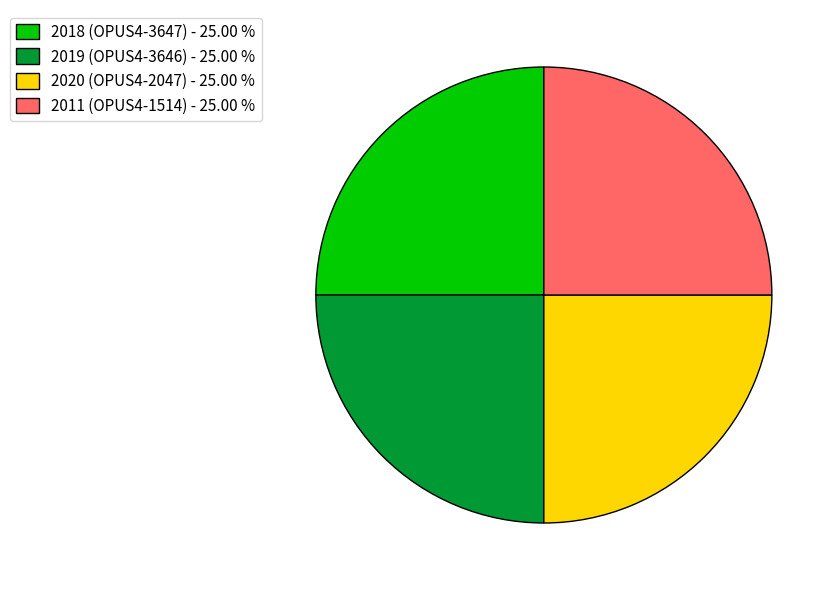

Approximately how many times larger is the value at 2018 (OPUS4-3647) - 25.00 % compared to 2020 (OPUS4-2047) - 25.00 %?

1.0